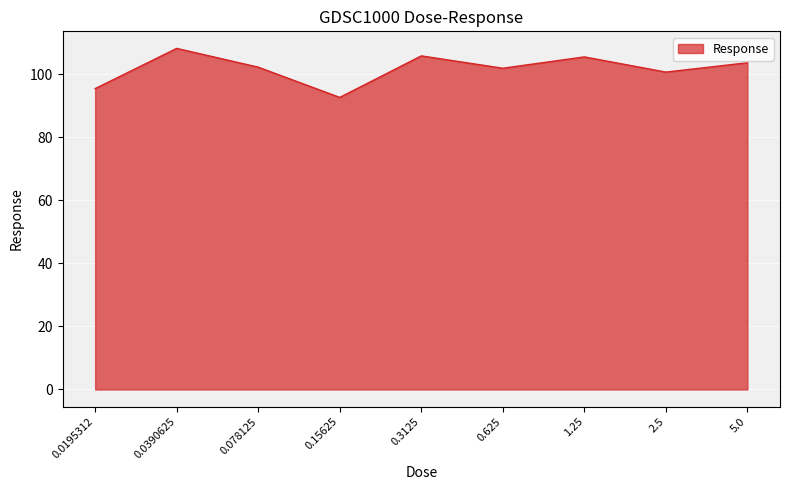

At which label does the data first exceed 102?

0.0390625